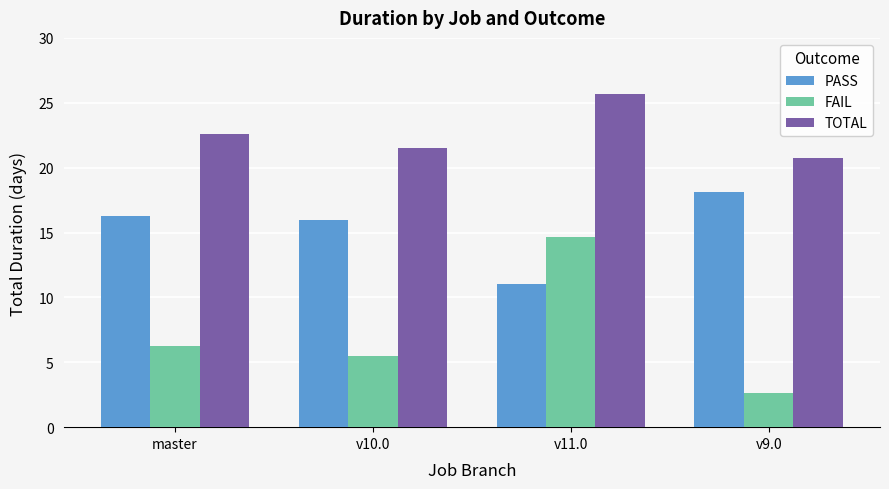

Reading left to right, extract all data points from this chart.

PASS: master=16.3	v10.0=16.0	v11.0=11.0	v9.0=18.1
FAIL: master=6.3	v10.0=5.5	v11.0=14.6	v9.0=2.6
TOTAL: master=22.6	v10.0=21.5	v11.0=25.6	v9.0=20.8